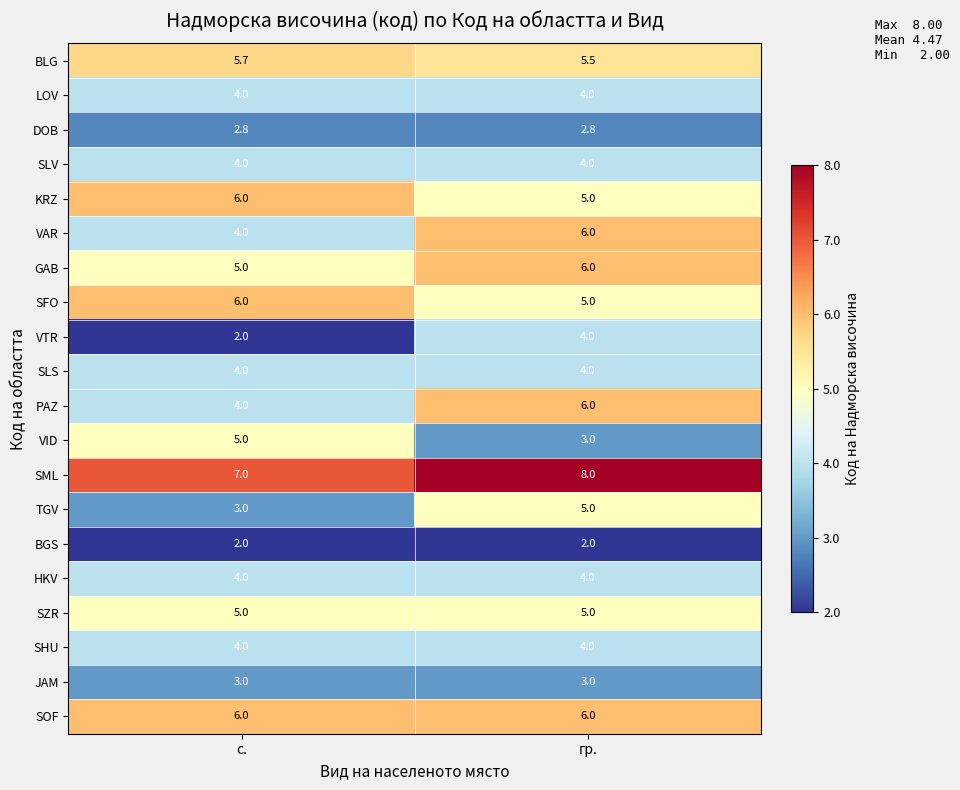

Read the LOV value at с..

4.0